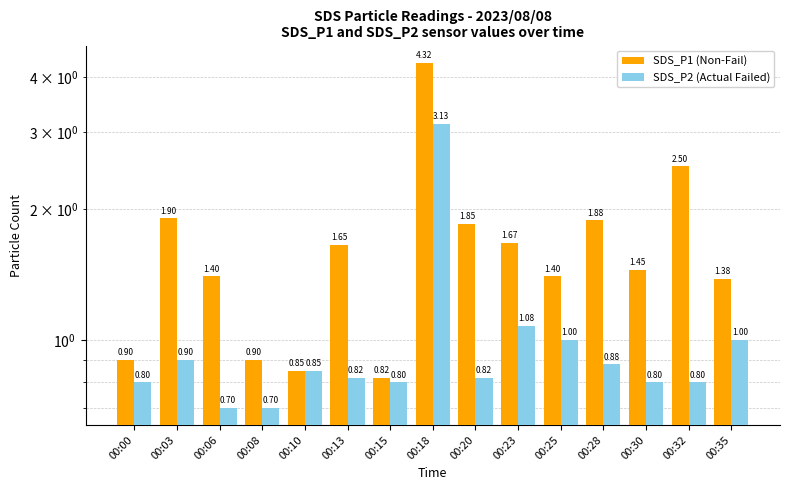

What is the difference between the maximum and second lowest values in the SDS_P1 (Non-Fail) series?

3.5